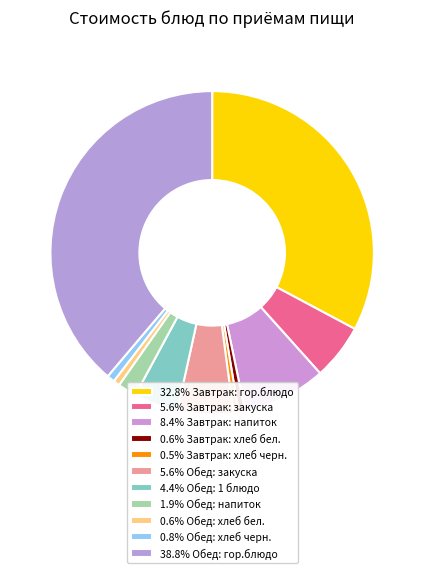

How many segments does this pie chart have?

11